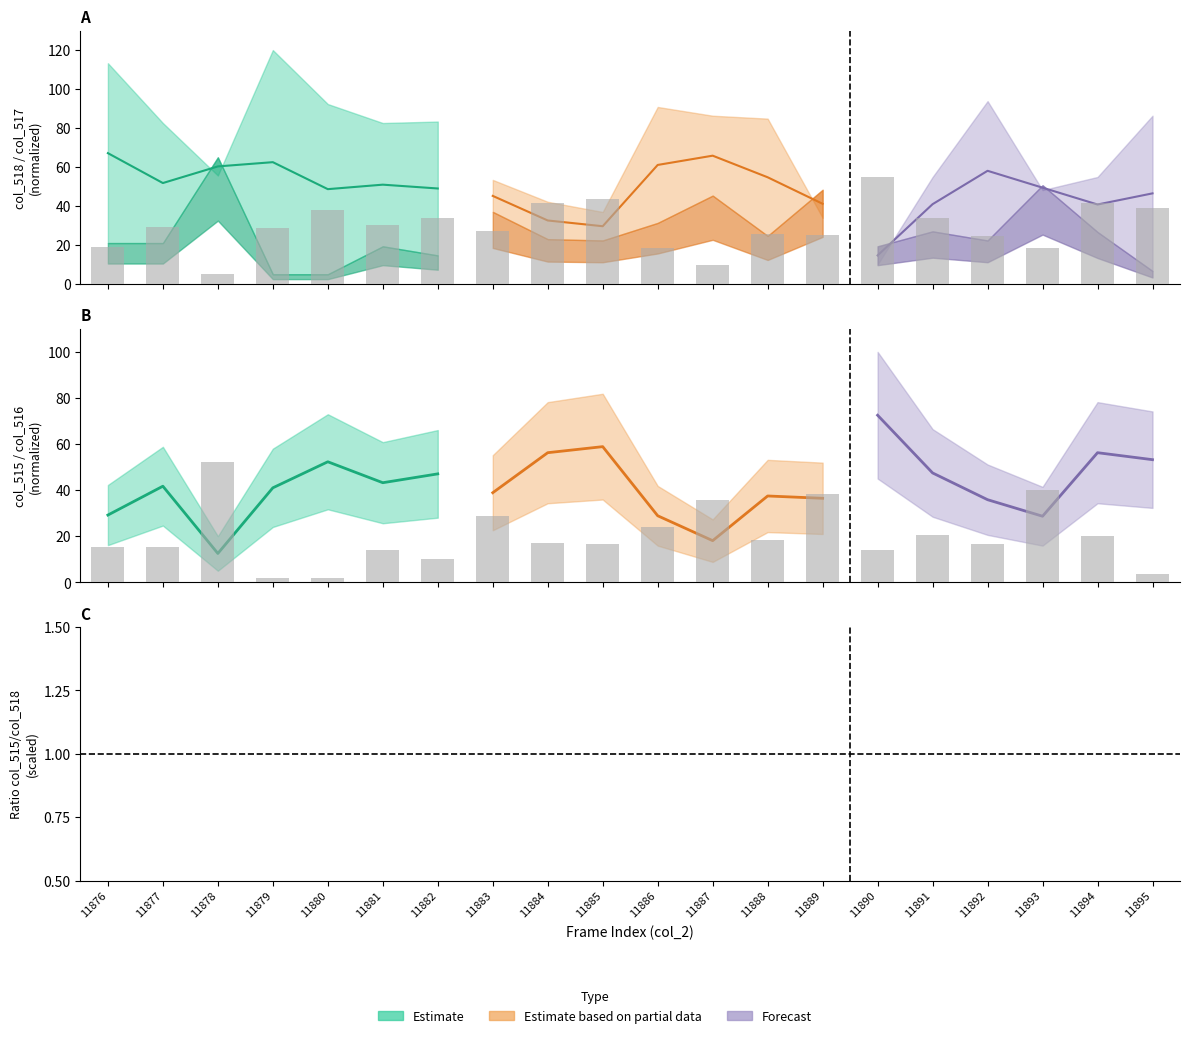

What is the value of the col_517 bar at the 6th from the left?

13.9